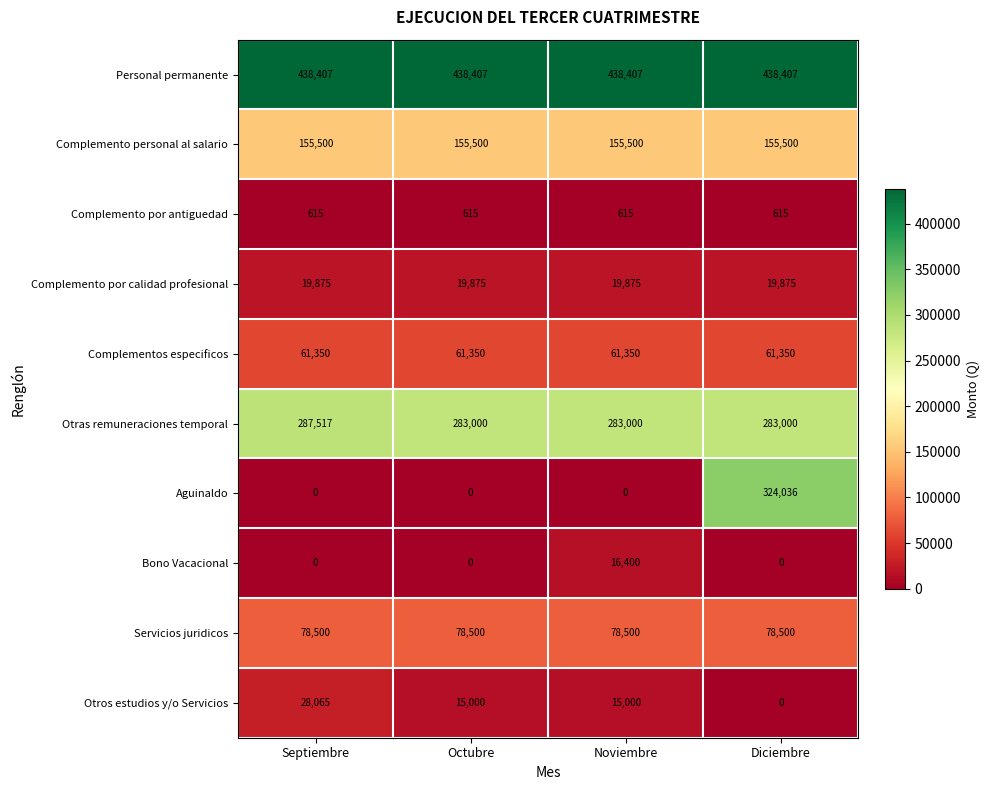

How many categories are shown in the chart?

4